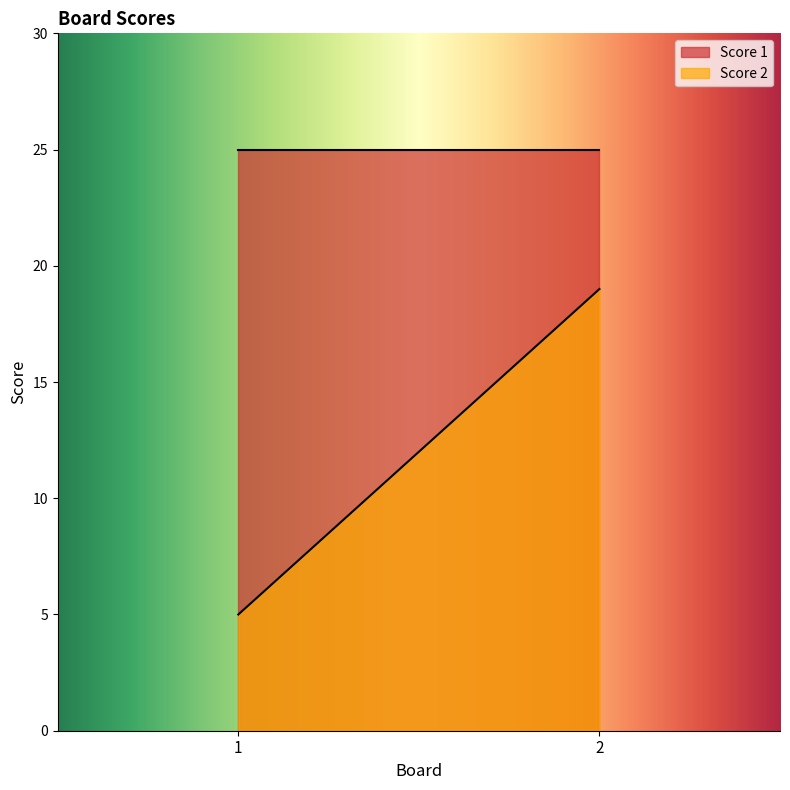

Is it true that Score 2 equals 19 at 2?

True